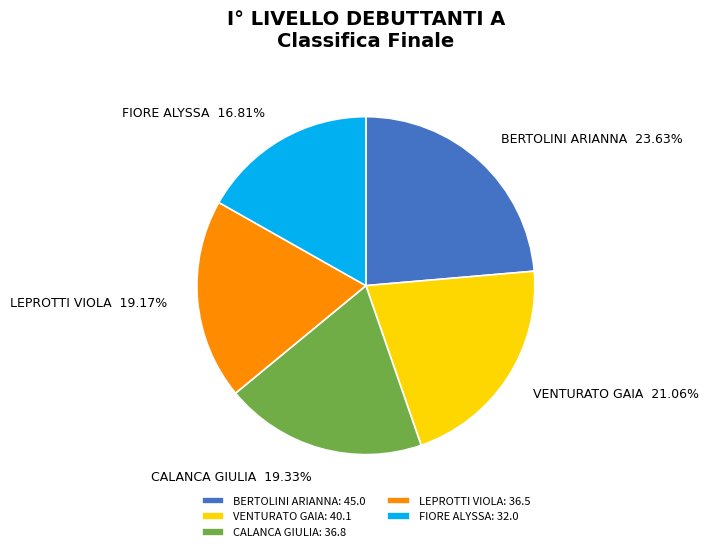

Between FIORE ALYSSA: 32.0 and VENTURATO GAIA: 40.1, which is larger?

VENTURATO GAIA: 40.1